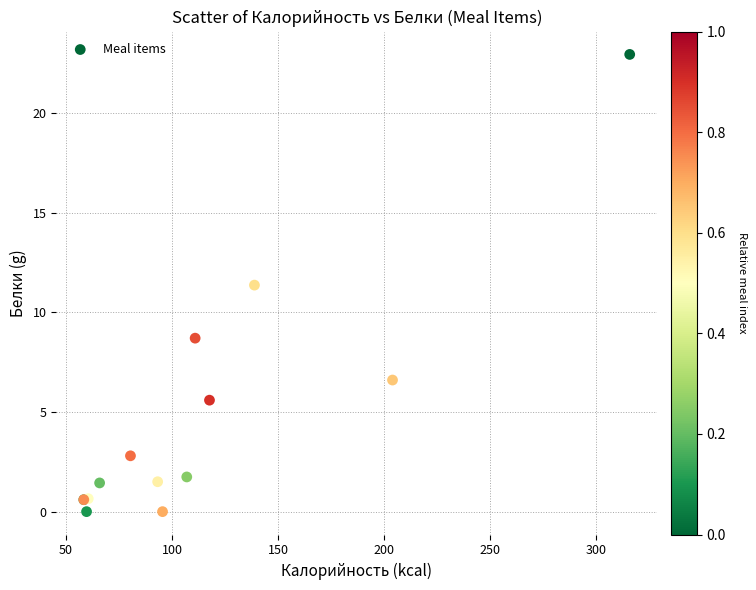

What Y value in the scatter plot is closest to 11?

11.4